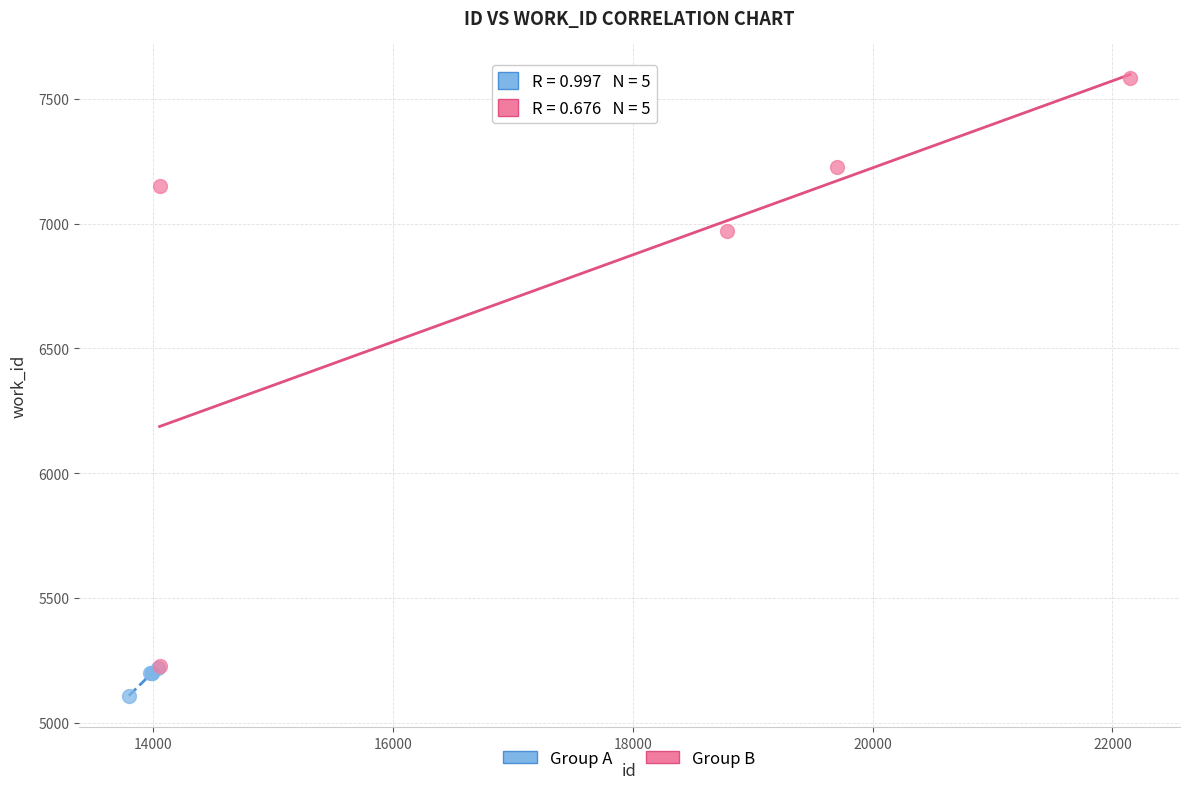

Which series contains the highest Y value?

Group B